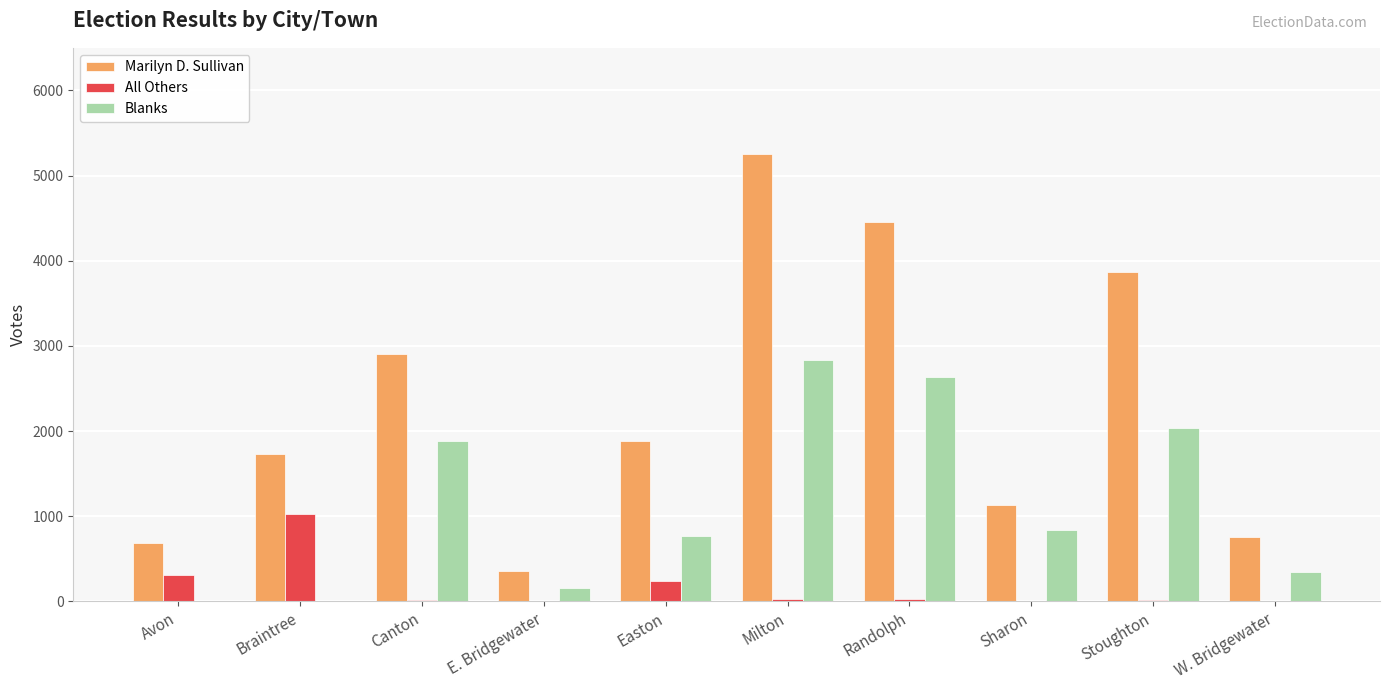

How many distinct data groups are displayed?

3